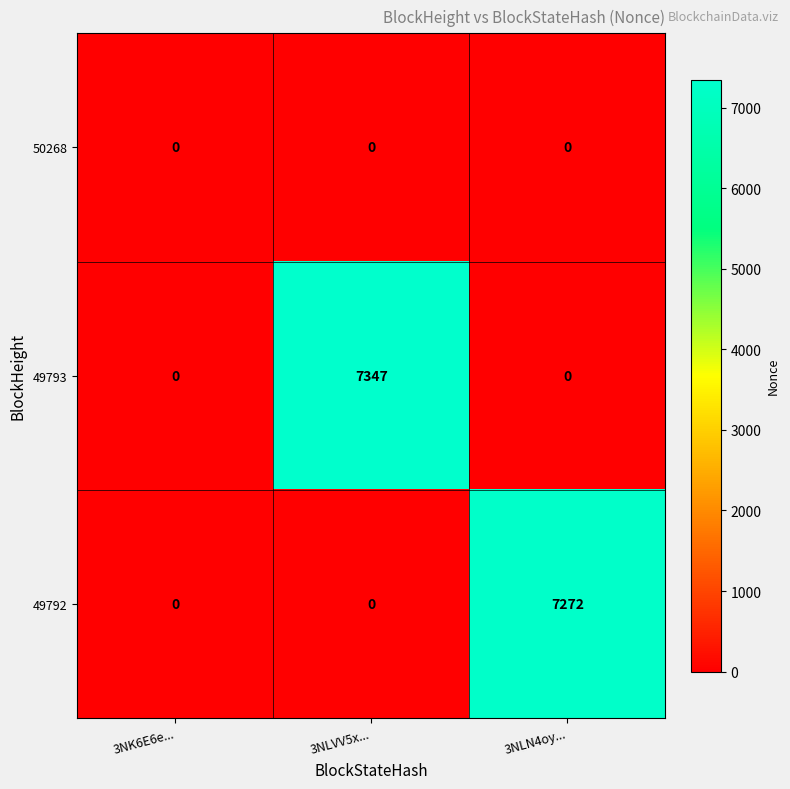

Which series has the widest spread of values?

49793